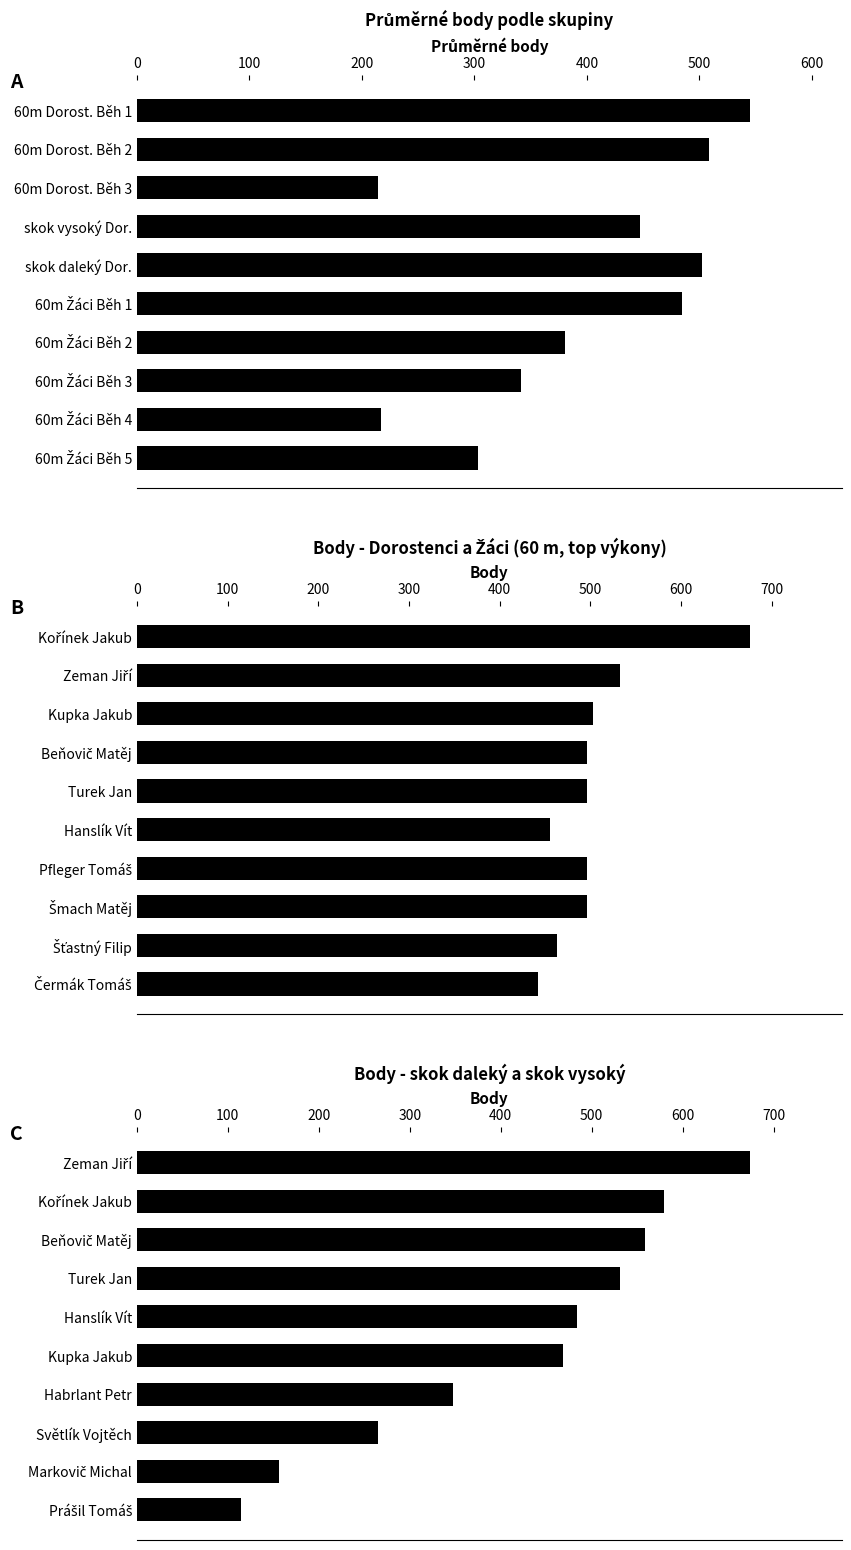

What is the difference between the highest and lowest values at 8?

307.0